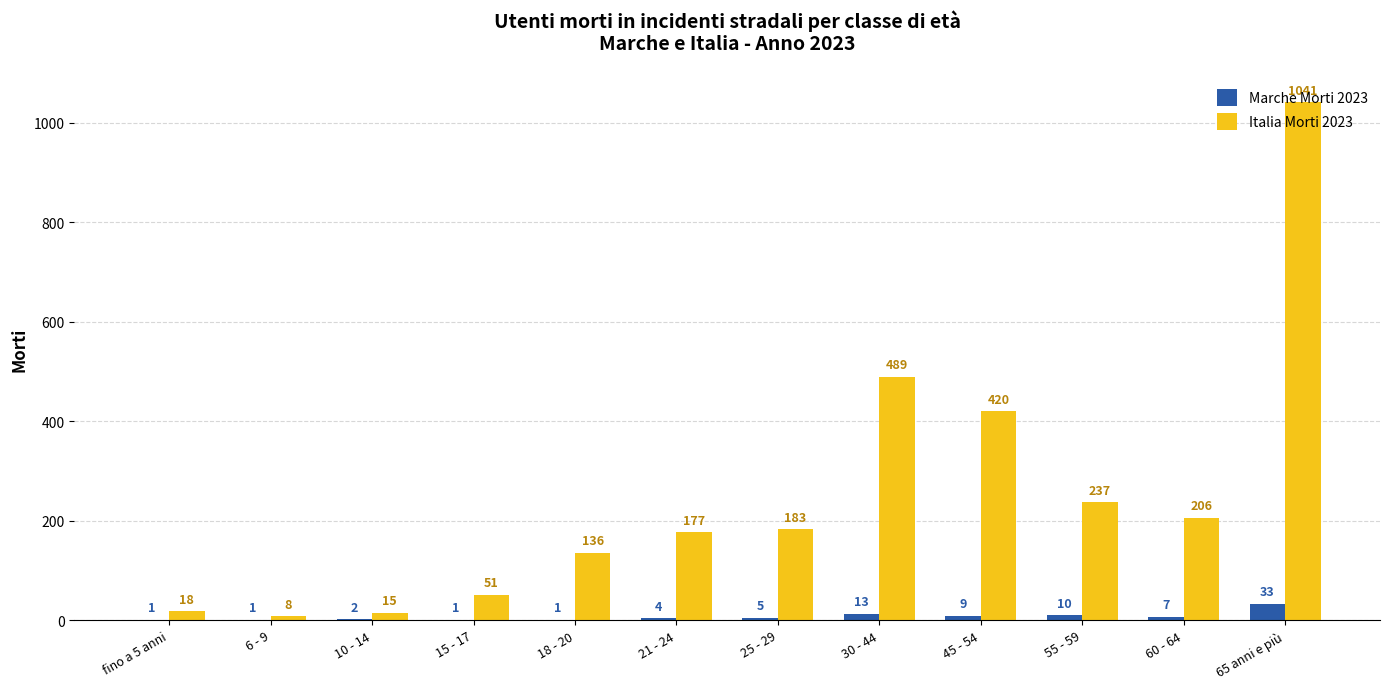

Is the value of Marche Morti 2023 at 25 - 29 greater than the value of Italia Morti 2023 at 15 - 17?

No